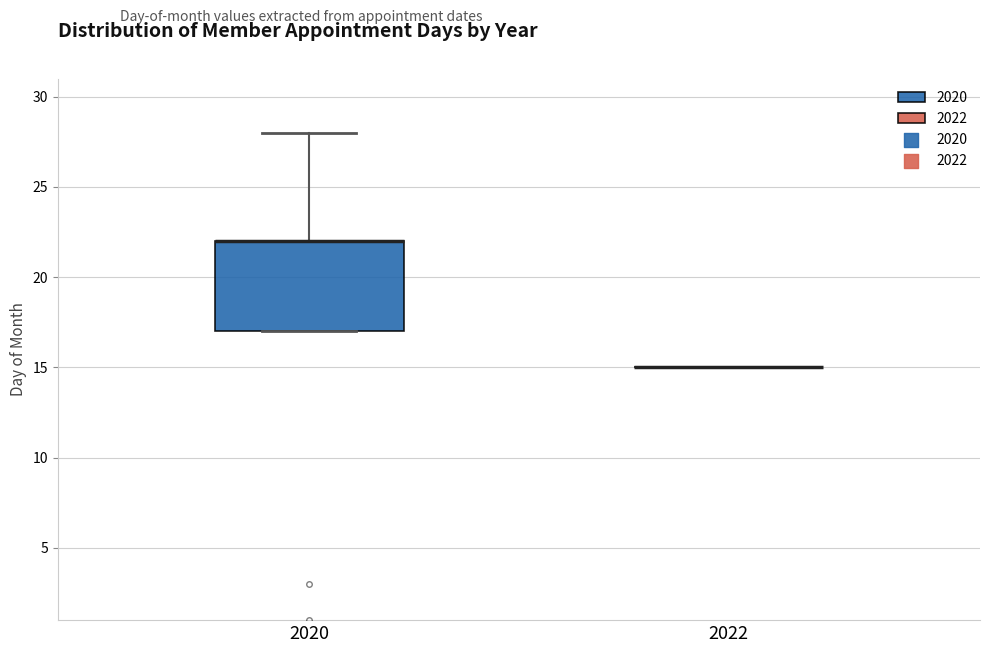

Reading left to right, read every box against the y-axis: the position of its median line, the range the box covers, and the ends of its whiskers. The values are not printed on the chart, so give them approximately, as read against the axis.

2020: median 22 (drawn on the box's upper edge), box 17 to 22, whiskers 17 to 28
2022: box collapsed to a line at 15, whiskers 15 to 15